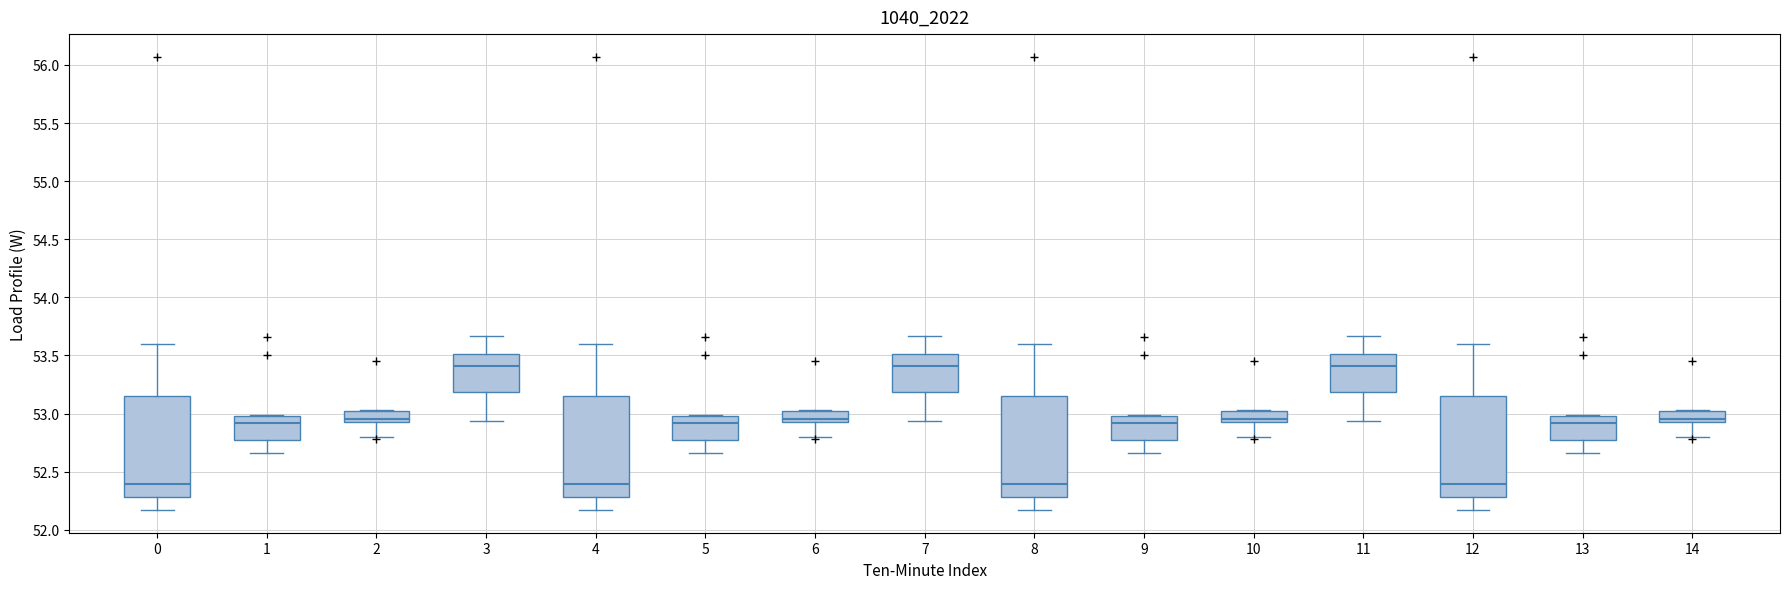

Where does the lower whisker of the box at x = 13 end on the y-axis? The values are not printed on the chart, so give them approximately, as read against the axis.

52.65